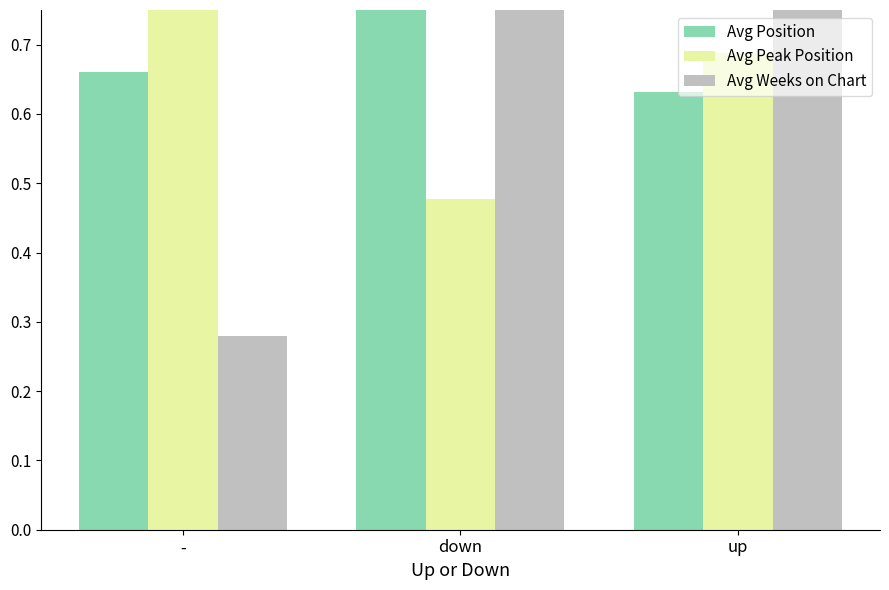

List the labels in order of Avg Weeks on Chart value, largest first.

up, down, -